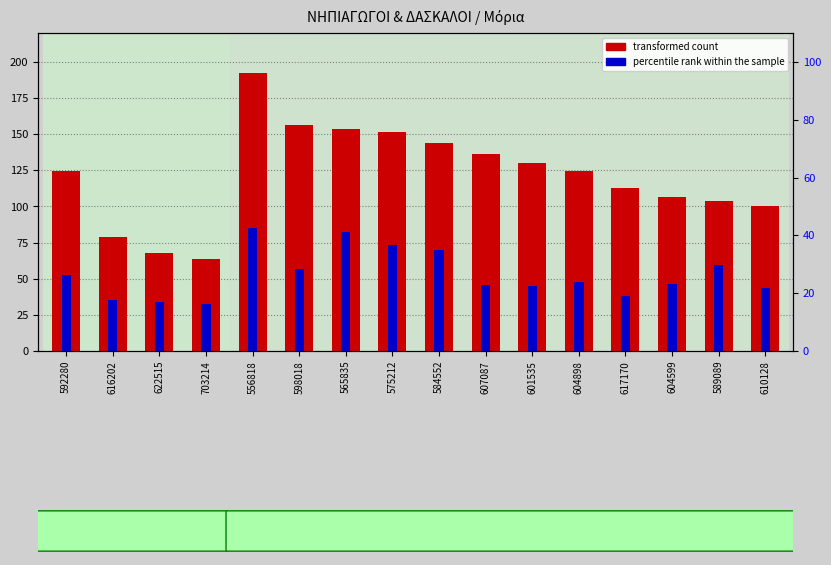

What is the difference between the highest and lowest values at 565835?

71.0